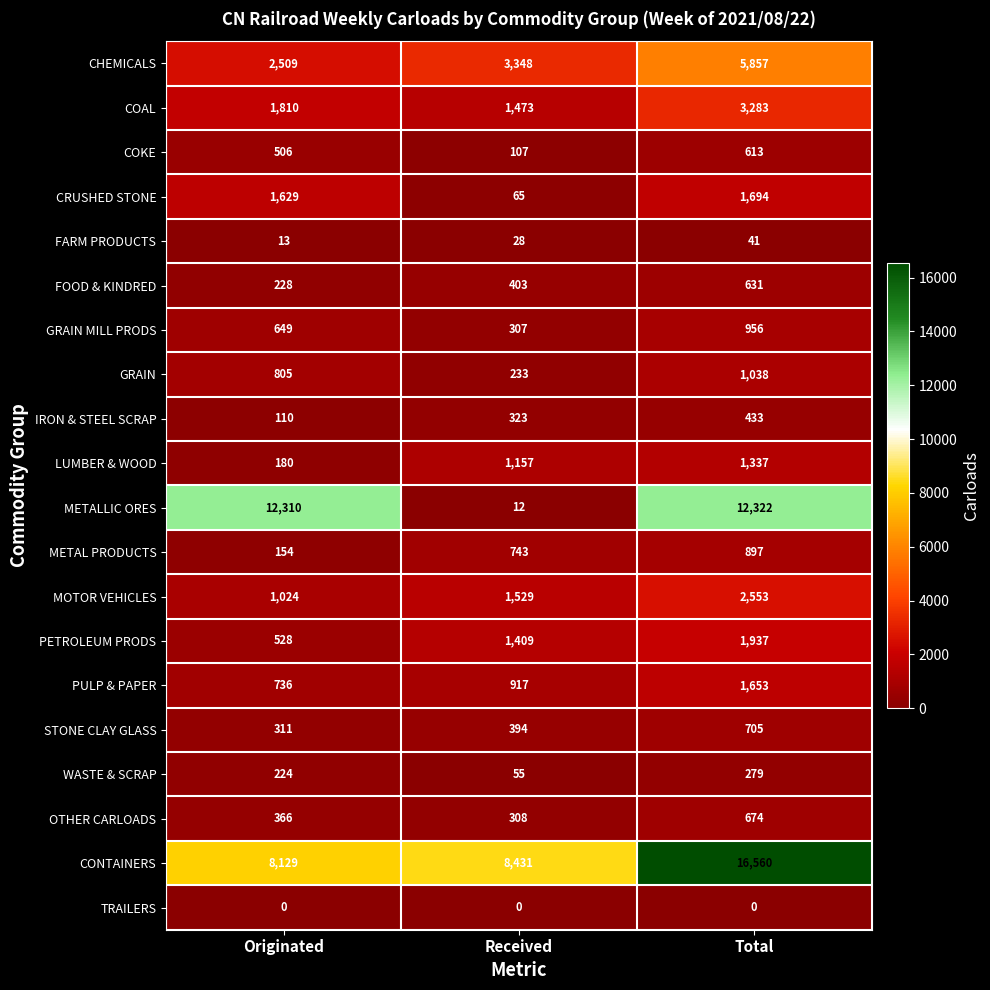

Which series has the largest range (max minus min)?

METALLIC ORES